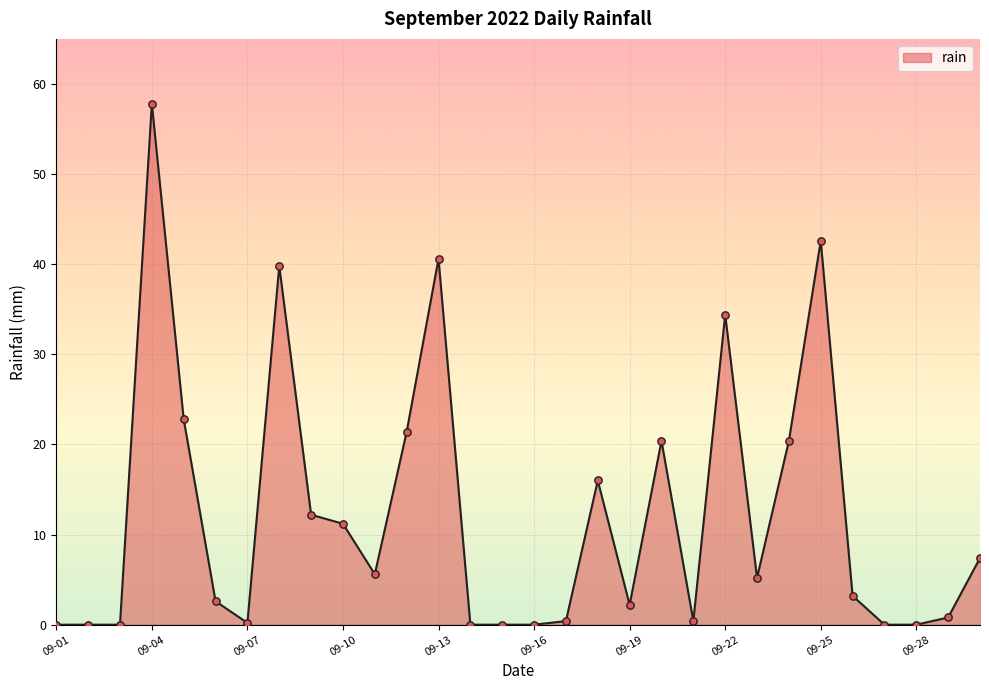

What is the difference between the maximum and minimum values?

57.8